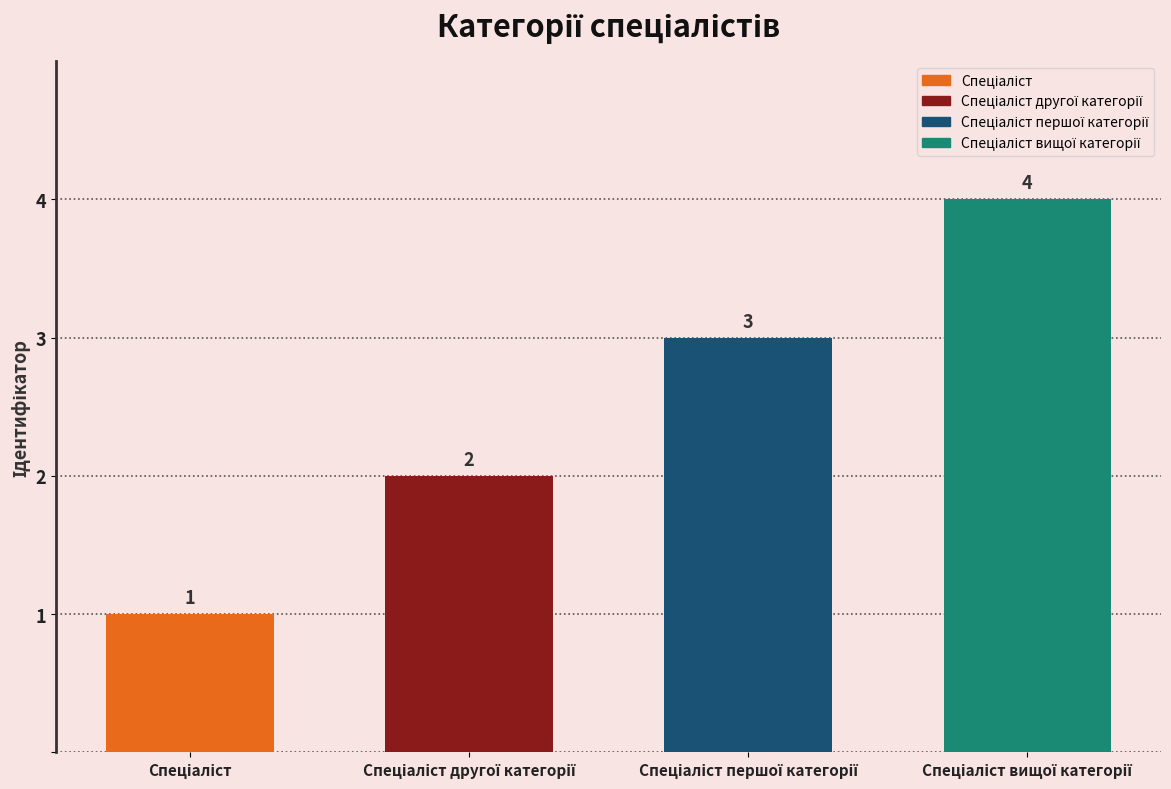

Reading right to left, transcribe all the data shown in this chart.

Спеціаліст вищої категорії=4	Спеціаліст першої категорії=3	Спеціаліст другої категорії=2	Спеціаліст=1